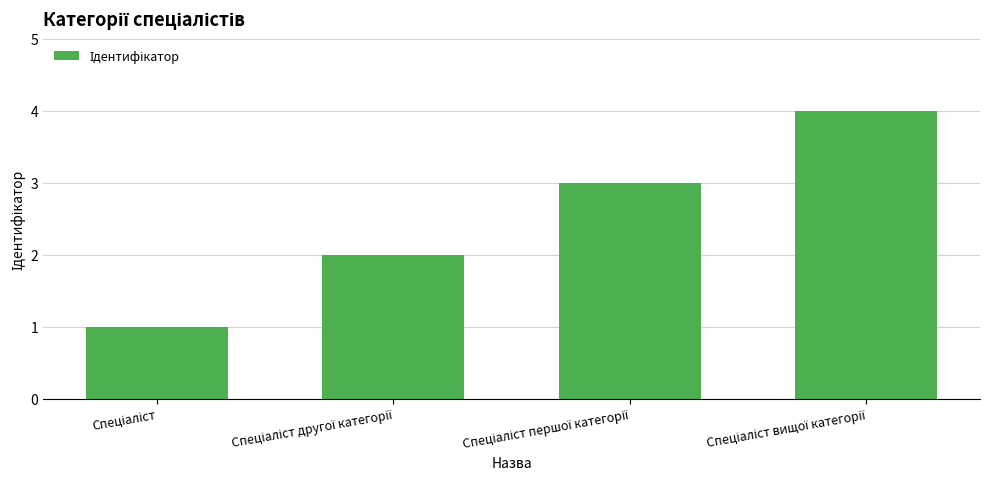

What is the difference between the maximum and minimum values?

3